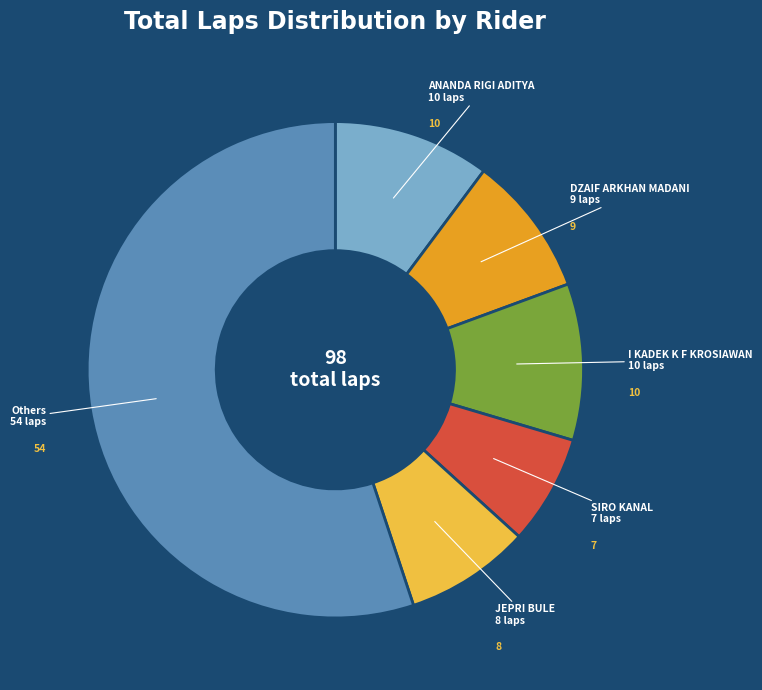

What is the largest slice in the pie chart?

Others